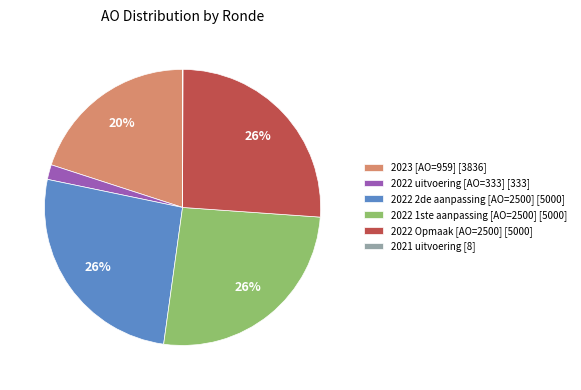

To the nearest percent, what is the average slice percentage?

17%